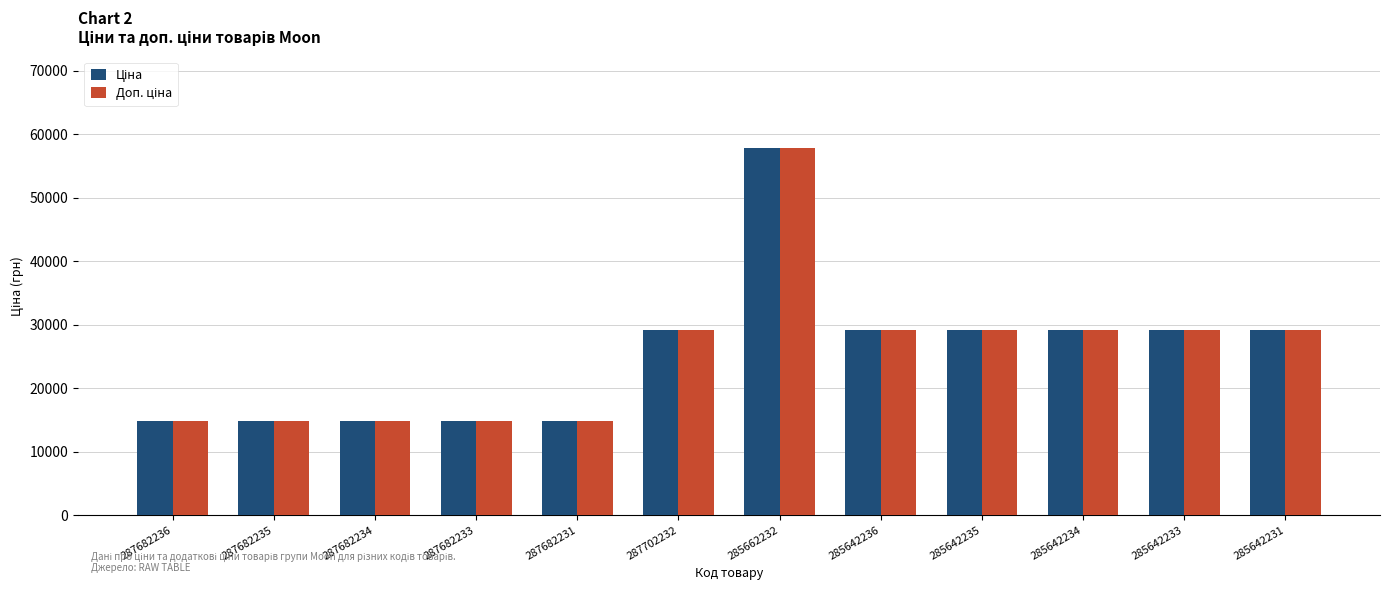

At which category is the sum across all series the highest?

285662232